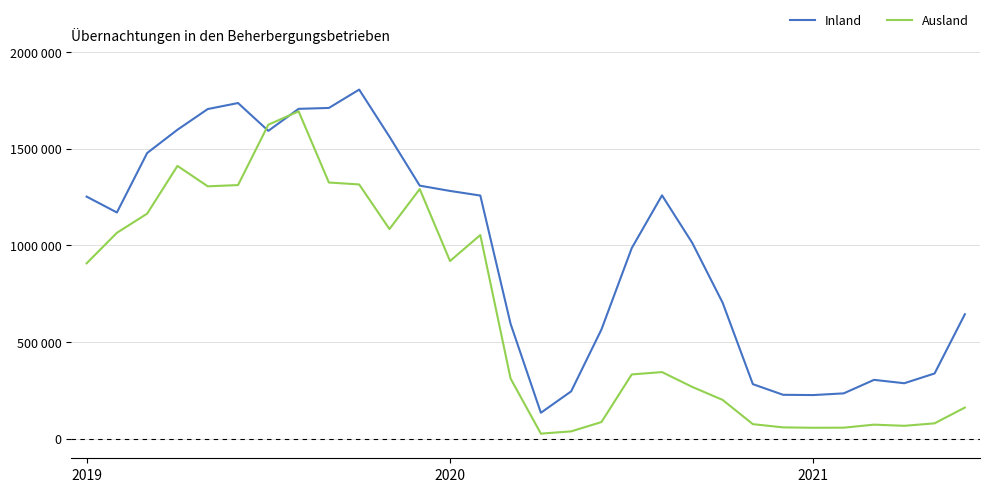

What is the label of the 14th point from the right?

16